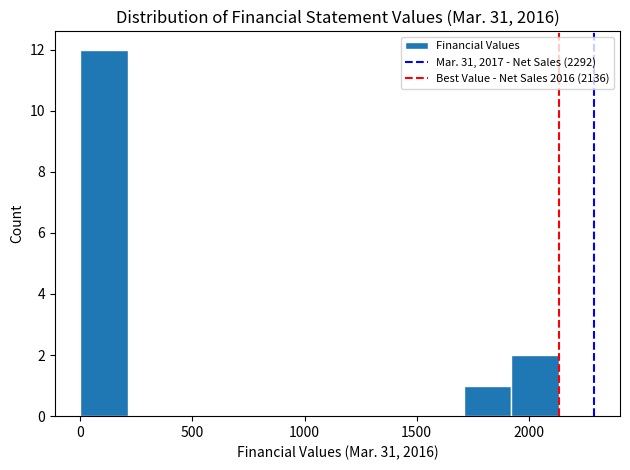

Reading left to right, transcribe this chart: for each bar, give the range it covers on the x-axis and its height. Neither the bar edges nor the heights are printed on the chart, so give them approximately, as read against the axes.

0 to 200: 12
200 to 450: 0
450 to 650: 0
650 to 850: 0
850 to 1050: 0
1050 to 1300: 0
1300 to 1500: 0
1500 to 1700: 0
1700 to 1900: 1
1900 to 2150: 2